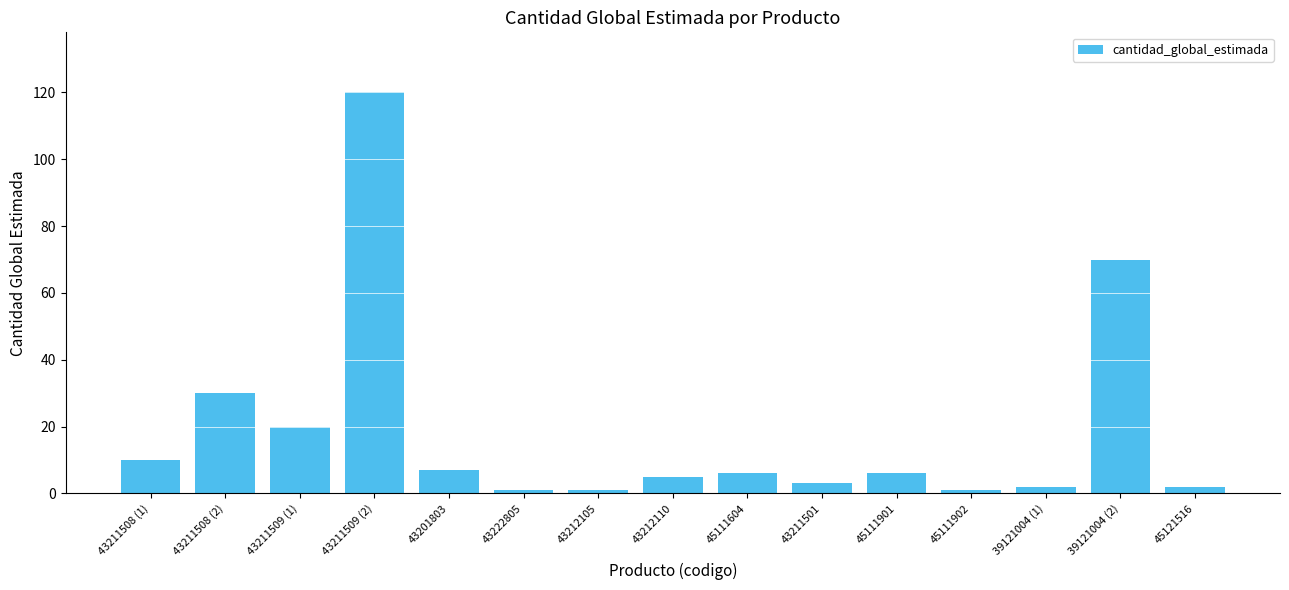

Are the bars horizontal?

No